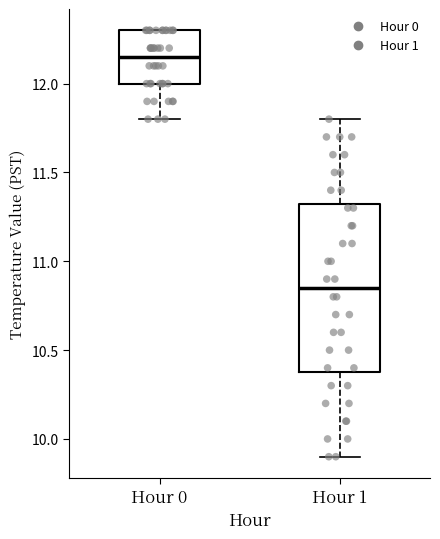

Comparing the boxes themselves (not the whiskers), which one is the tallest?

Hour 1